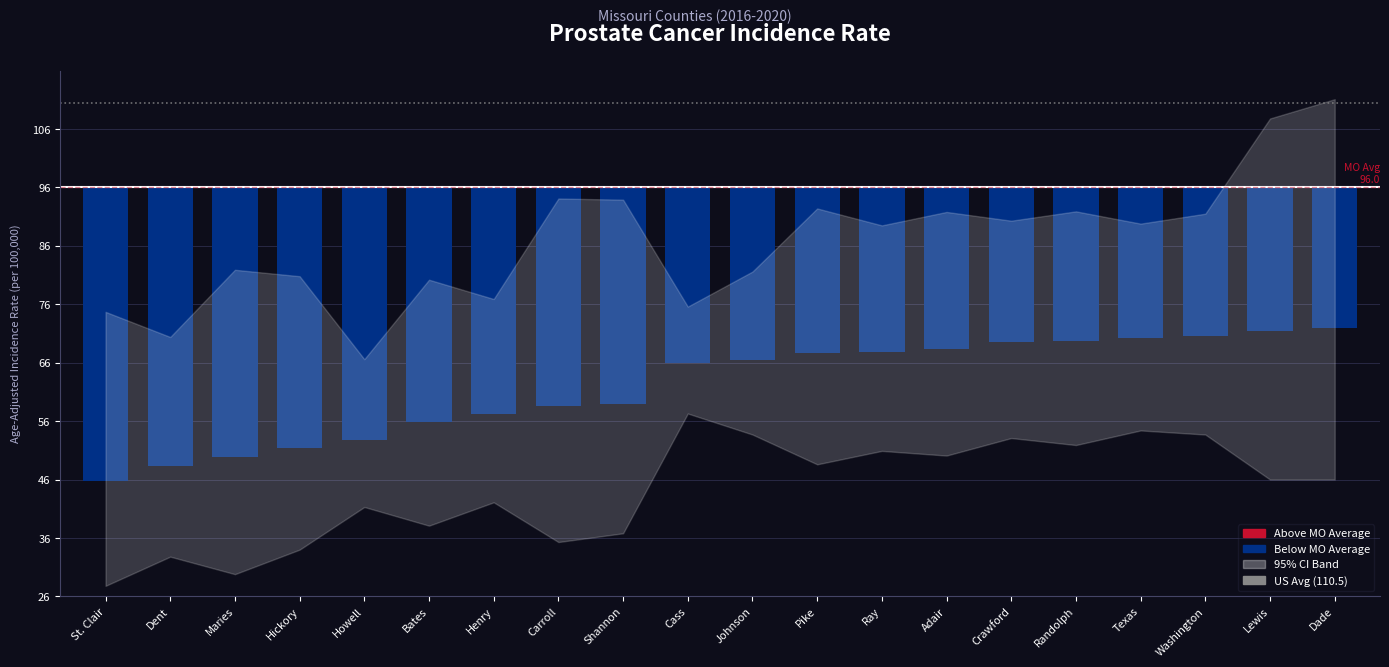

What is the maximum value shown in the chart?

111.1